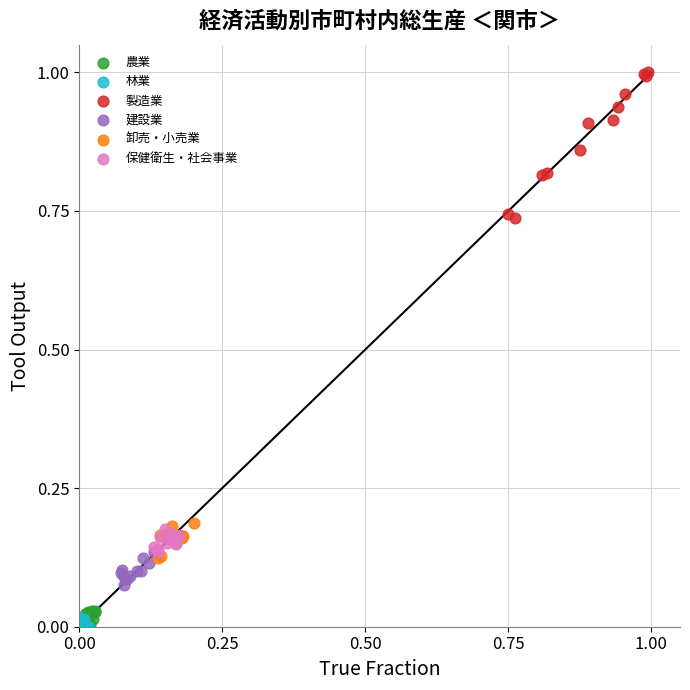

What are all the series names shown in the legend?

農業, 林業, 製造業, 建設業, 卸売・小売業, 保健衛生・社会事業